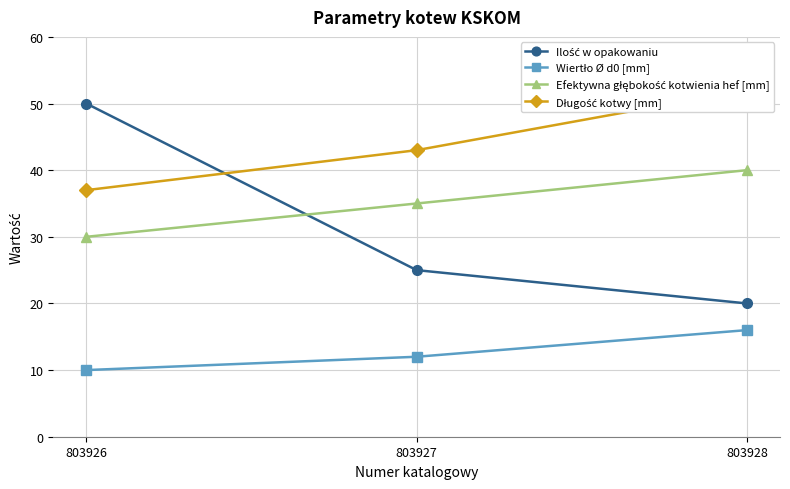

Which series has the largest range (max minus min)?

Ilość w opakowaniu